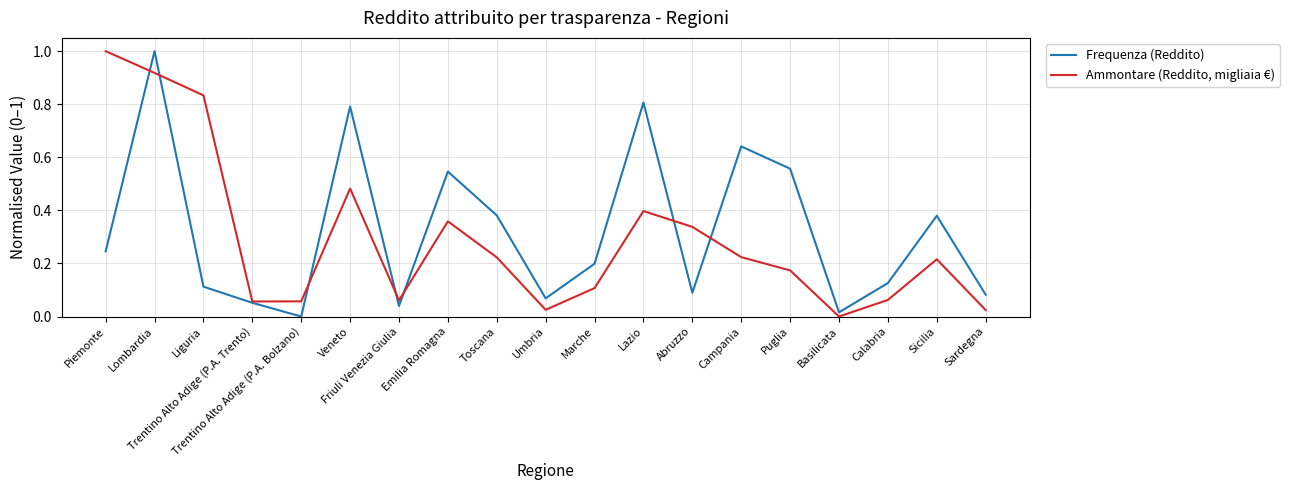

Does the chart display data point markers on the line(s)?

No